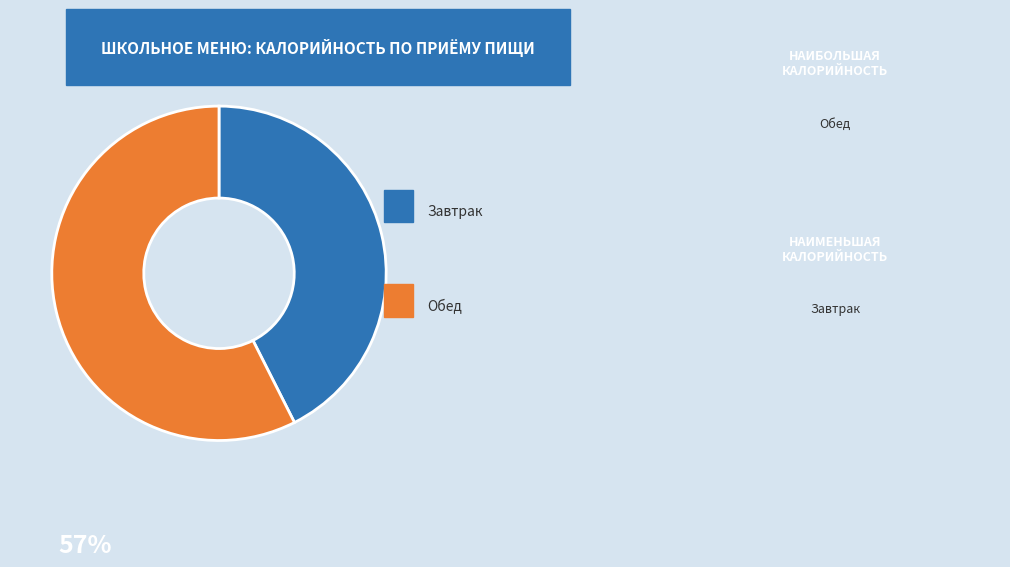

Is there any slice that represents more than half of the pie?

Yes